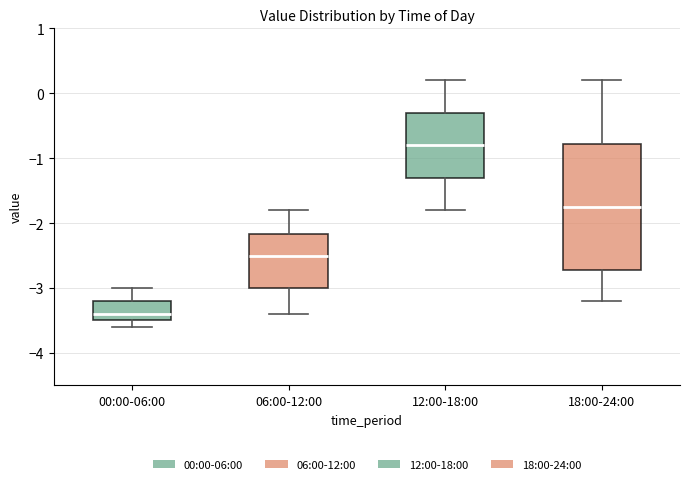

Reading left to right, read every box against the y-axis: the position of its median line, the range the box covers, and the ends of its whiskers. The values are not printed on the chart, so give them approximately, as read against the axis.

00:00-06:00: median -3.4, box -3.5 to -3.2, whiskers -3.6 to -3.0
06:00-12:00: median -2.5, box -3.0 to -2.2, whiskers -3.4 to -1.8
12:00-18:00: median -0.8, box -1.3 to -0.3, whiskers -1.8 to 0.2
18:00-24:00: median -1.7, box -2.7 to -0.8, whiskers -3.2 to 0.2